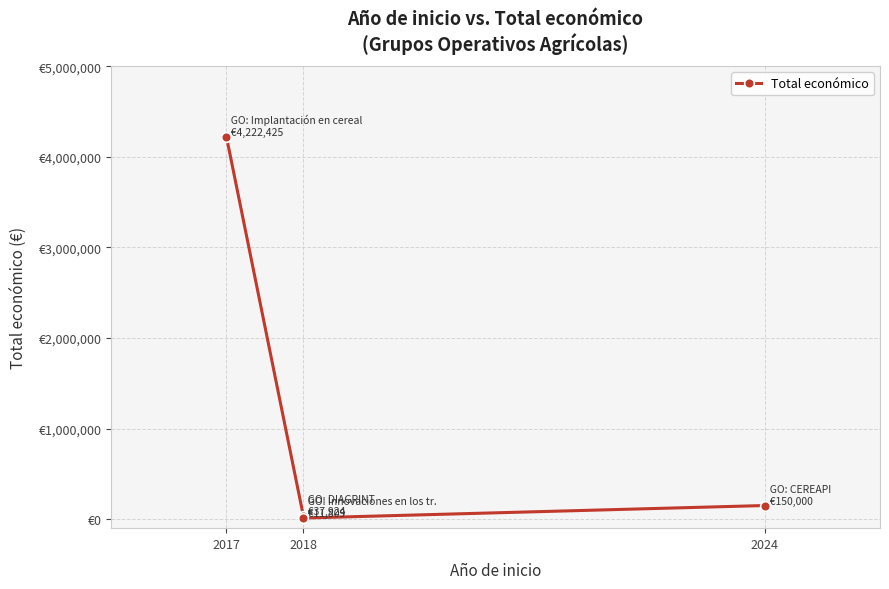

What is the average value?

1105539.5